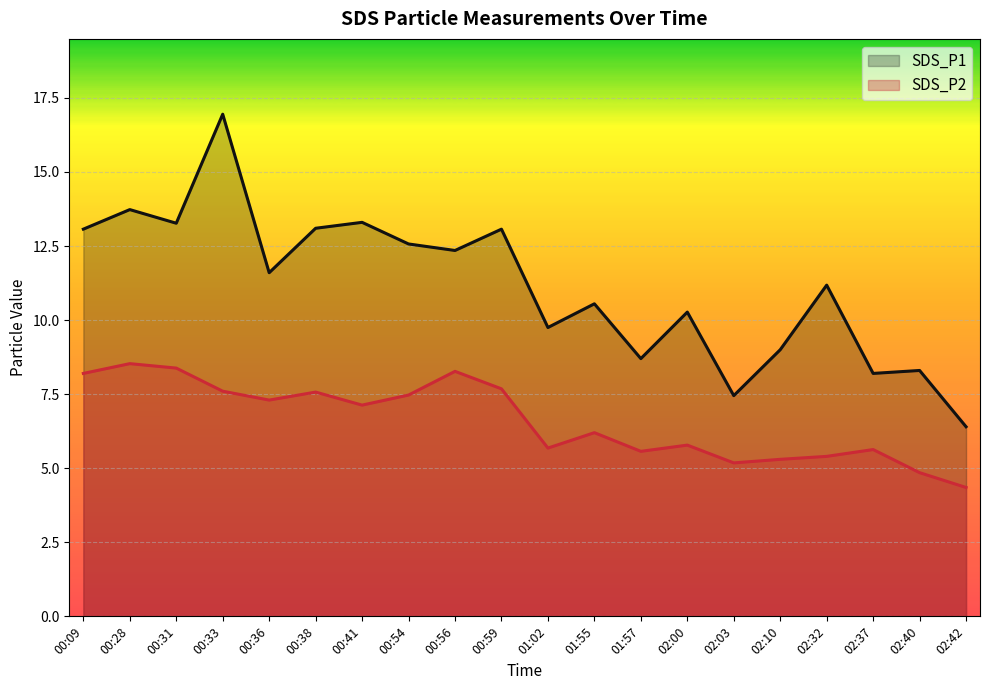

Reading right to left, what are all the values shown in this chart?

SDS_P1: 02:42=6.4	02:40=8.3	02:37=8.2	02:32=11.2	02:10=9.0	02:03=7.5	02:00=10.3	01:57=8.7	01:55=10.6	01:02=9.8	00:59=13.1	00:56=12.3	00:54=12.6	00:41=13.3	00:38=13.1	00:36=11.6	00:33=16.9	00:31=13.3	00:28=13.7	00:09=13.1
SDS_P2: 02:42=4.3	02:40=4.8	02:37=5.6	02:32=5.4	02:10=5.3	02:03=5.2	02:00=5.8	01:57=5.6	01:55=6.2	01:02=5.7	00:59=7.7	00:56=8.3	00:54=7.5	00:41=7.1	00:38=7.6	00:36=7.3	00:33=7.6	00:31=8.4	00:28=8.5	00:09=8.2